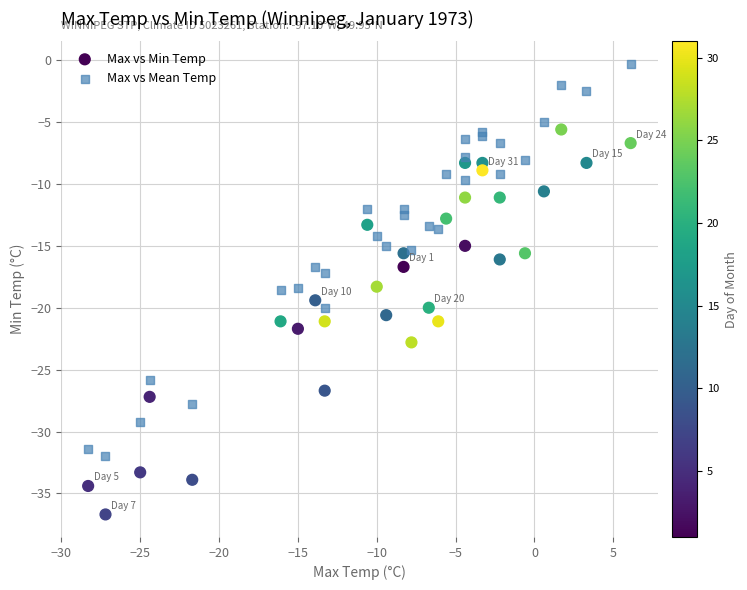

Which series contains the highest Y value?

Max vs Mean Temp